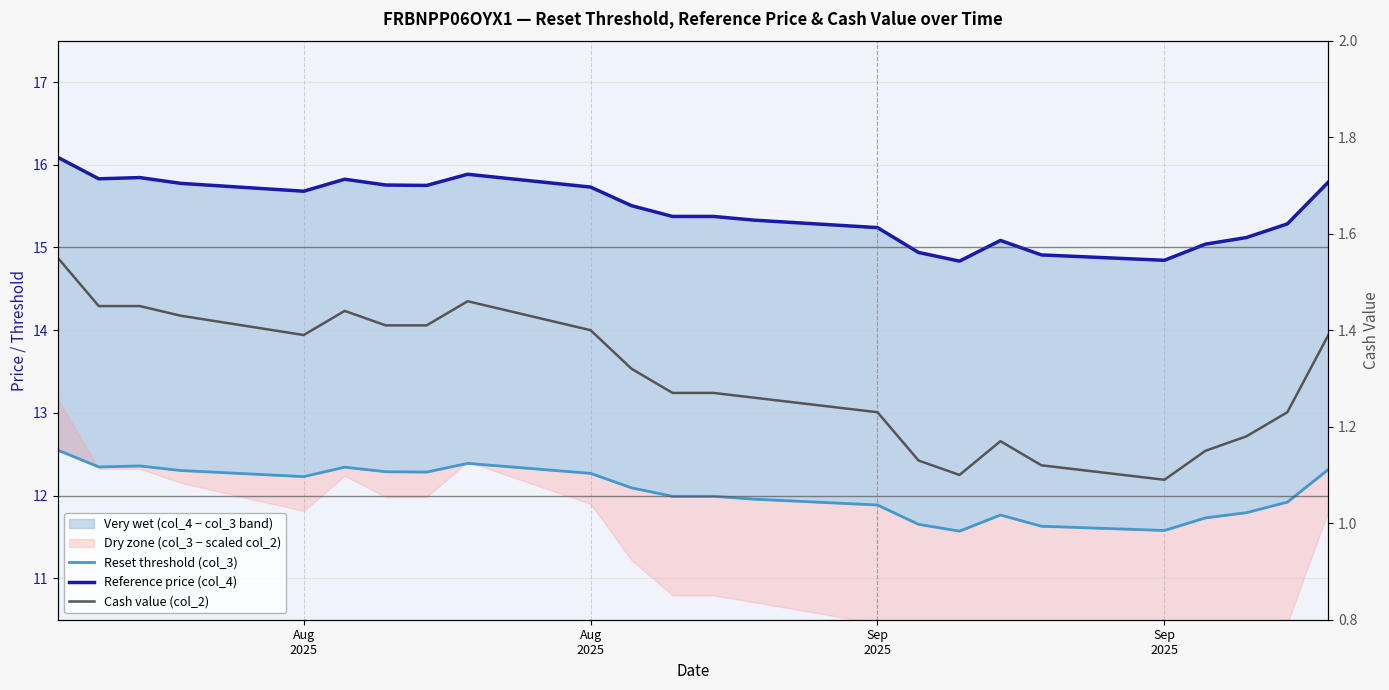

Reading left to right, extract all data points from this chart.

Reset threshold (col_3): 12.6	12.3	12.4	12.3	12.2	12.3	12.3	12.3	12.4	12.3	12.1	12.0	12.0	12.0	11.9	11.7	11.6	11.8	11.6	11.6	11.7	11.8	11.9	12.3
Reference price (col_4): 16.1	15.8	15.8	15.8	15.7	15.8	15.8	15.8	15.9	15.7	15.5	15.4	15.4	15.3	15.2	14.9	14.8	15.1	14.9	14.8	15.0	15.1	15.3	15.8
Cash value (col_2): 1.6	1.4	1.4	1.4	1.4	1.4	1.4	1.4	1.5	1.4	1.3	1.3	1.3	1.3	1.2	1.1	1.1	1.2	1.1	1.1	1.1	1.2	1.2	1.4